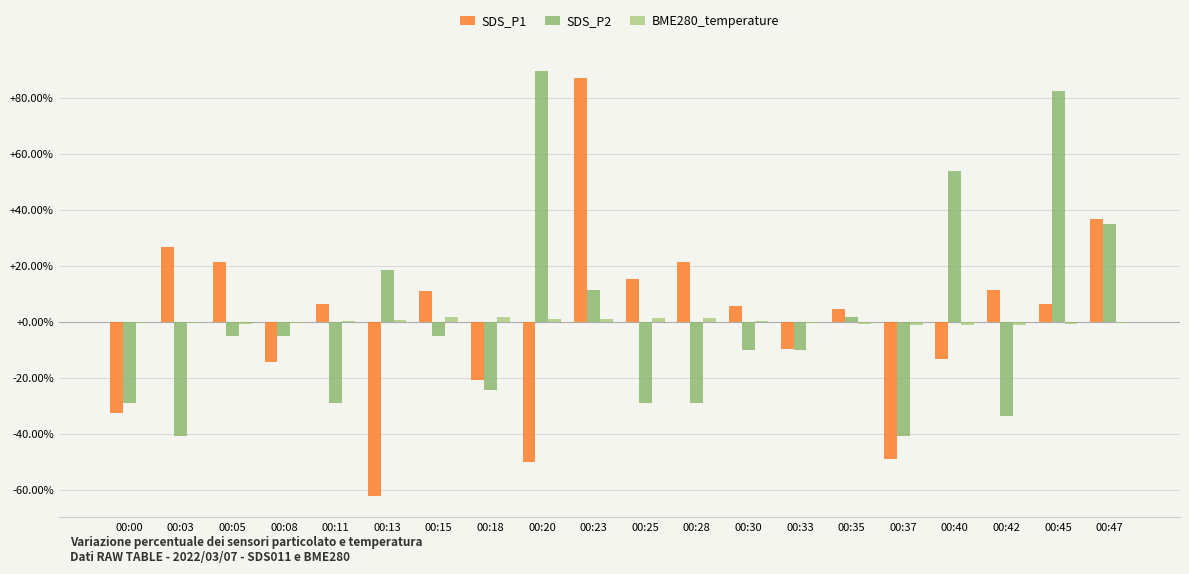

Where is SDS_P1 nearest to the value 12?

00:42